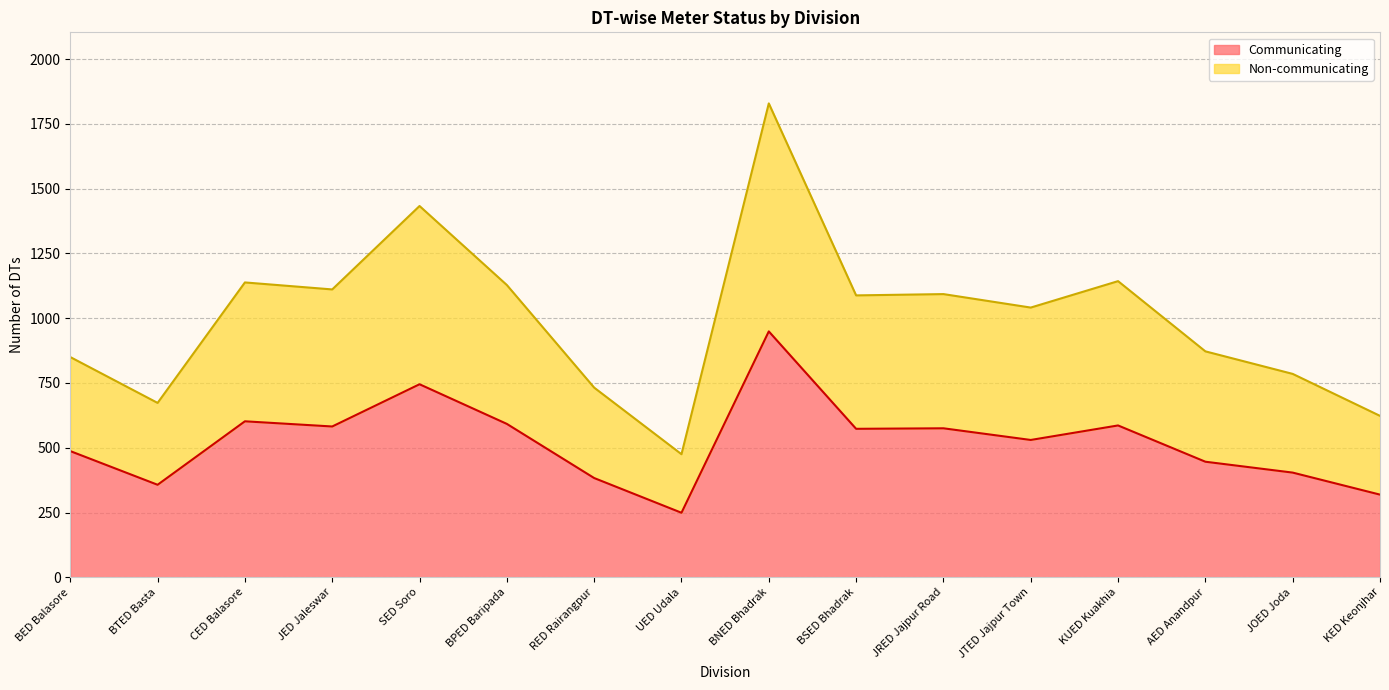

Which series has the widest spread of values?

Non-communicating